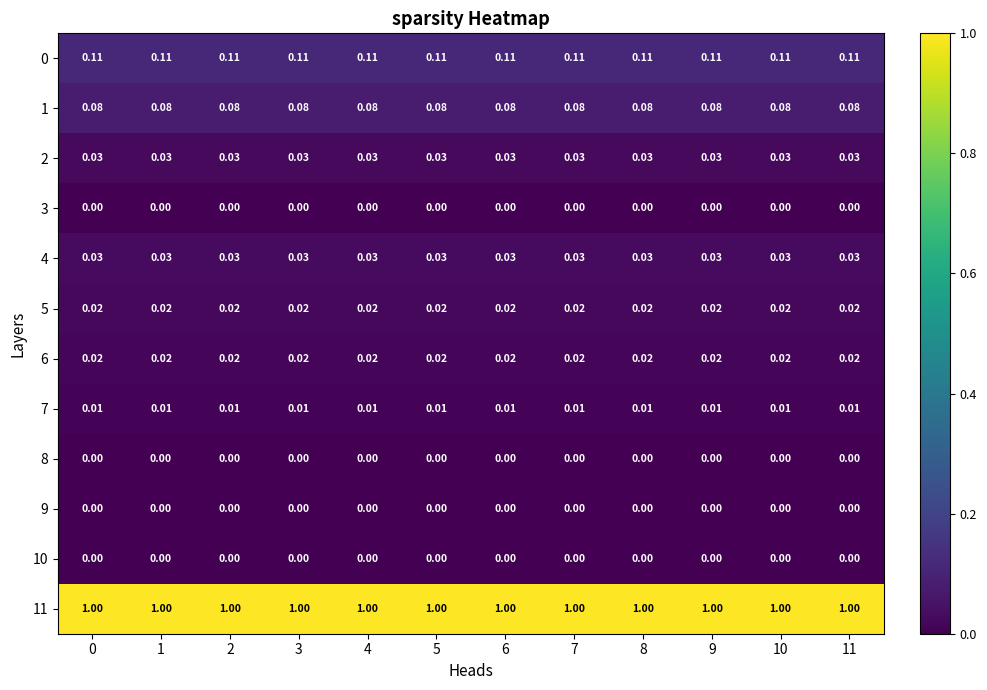

Reading left to right, transcribe all the data shown in this chart.

0: 0=0.1	1=0.1	2=0.1	3=0.1	4=0.1	5=0.1	6=0.1	7=0.1	8=0.1	9=0.1	10=0.1	11=0.1
1: 0=0.1	1=0.1	2=0.1	3=0.1	4=0.1	5=0.1	6=0.1	7=0.1	8=0.1	9=0.1	10=0.1	11=0.1
2: 0=0.0	1=0.0	2=0.0	3=0.0	4=0.0	5=0.0	6=0.0	7=0.0	8=0.0	9=0.0	10=0.0	11=0.0
3: 0=0.0	1=0.0	2=0.0	3=0.0	4=0.0	5=0.0	6=0.0	7=0.0	8=0.0	9=0.0	10=0.0	11=0.0
4: 0=0.0	1=0.0	2=0.0	3=0.0	4=0.0	5=0.0	6=0.0	7=0.0	8=0.0	9=0.0	10=0.0	11=0.0
5: 0=0.0	1=0.0	2=0.0	3=0.0	4=0.0	5=0.0	6=0.0	7=0.0	8=0.0	9=0.0	10=0.0	11=0.0
6: 0=0.0	1=0.0	2=0.0	3=0.0	4=0.0	5=0.0	6=0.0	7=0.0	8=0.0	9=0.0	10=0.0	11=0.0
7: 0=0.0	1=0.0	2=0.0	3=0.0	4=0.0	5=0.0	6=0.0	7=0.0	8=0.0	9=0.0	10=0.0	11=0.0
8: 0=0.0	1=0.0	2=0.0	3=0.0	4=0.0	5=0.0	6=0.0	7=0.0	8=0.0	9=0.0	10=0.0	11=0.0
9: 0=0.0	1=0.0	2=0.0	3=0.0	4=0.0	5=0.0	6=0.0	7=0.0	8=0.0	9=0.0	10=0.0	11=0.0
10: 0=0.0	1=0.0	2=0.0	3=0.0	4=0.0	5=0.0	6=0.0	7=0.0	8=0.0	9=0.0	10=0.0	11=0.0
11: 0=1.0	1=1.0	2=1.0	3=1.0	4=1.0	5=1.0	6=1.0	7=1.0	8=1.0	9=1.0	10=1.0	11=1.0